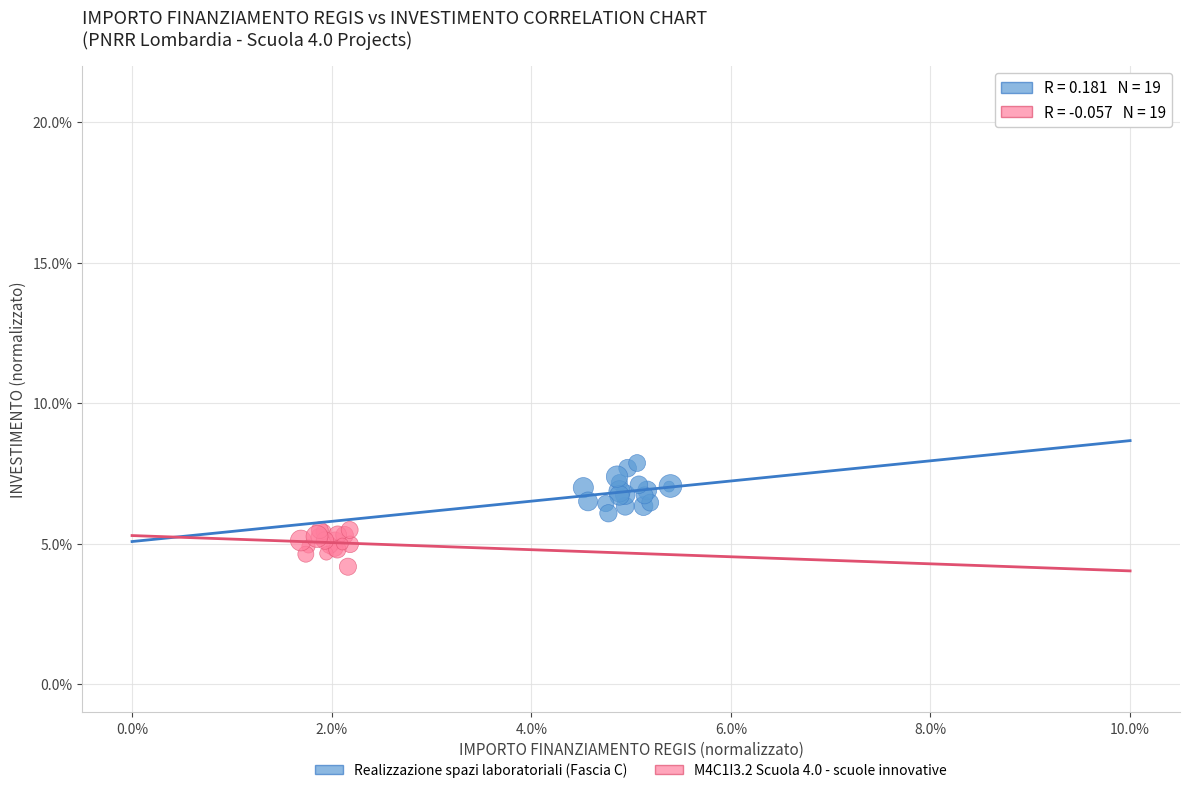

Which series contains the lowest Y value?

M4C1I3.2 Scuola 4.0 - scuole innovative